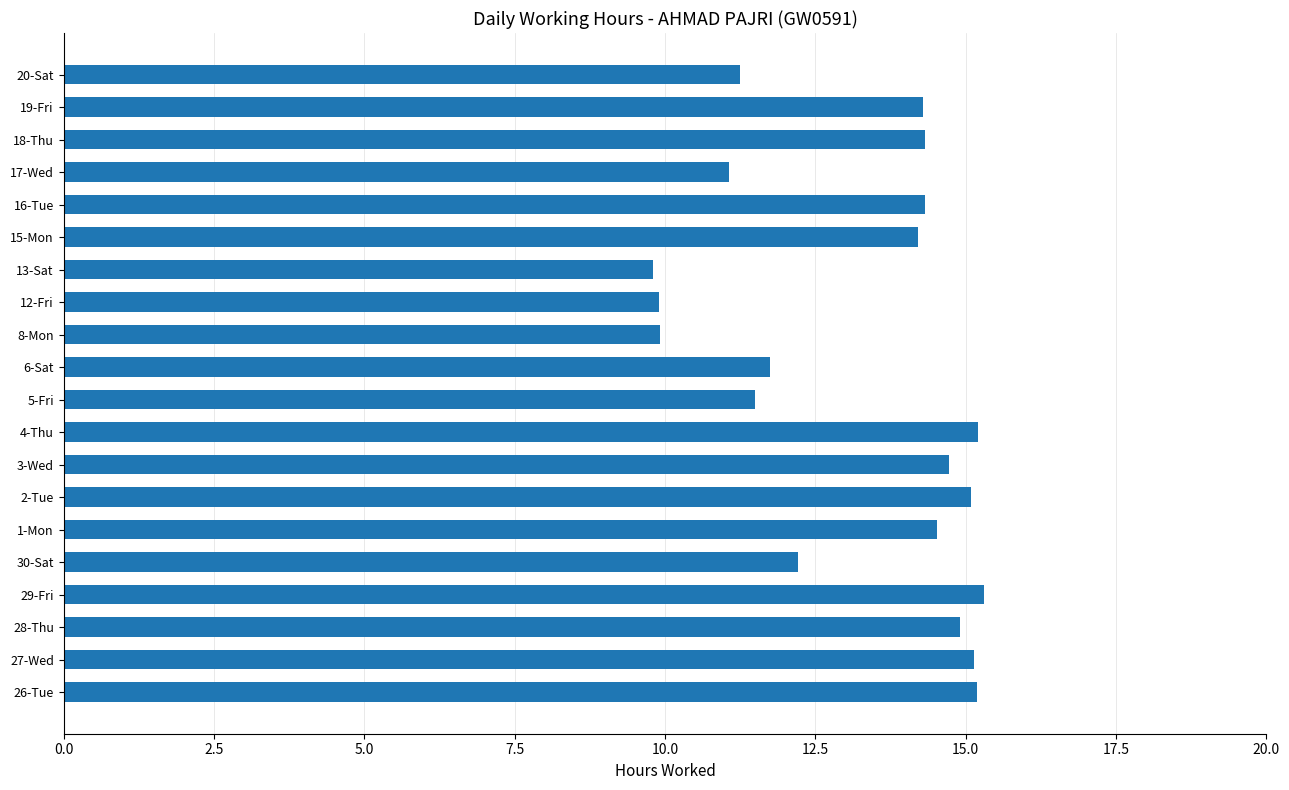

How many bars are there in total?

20